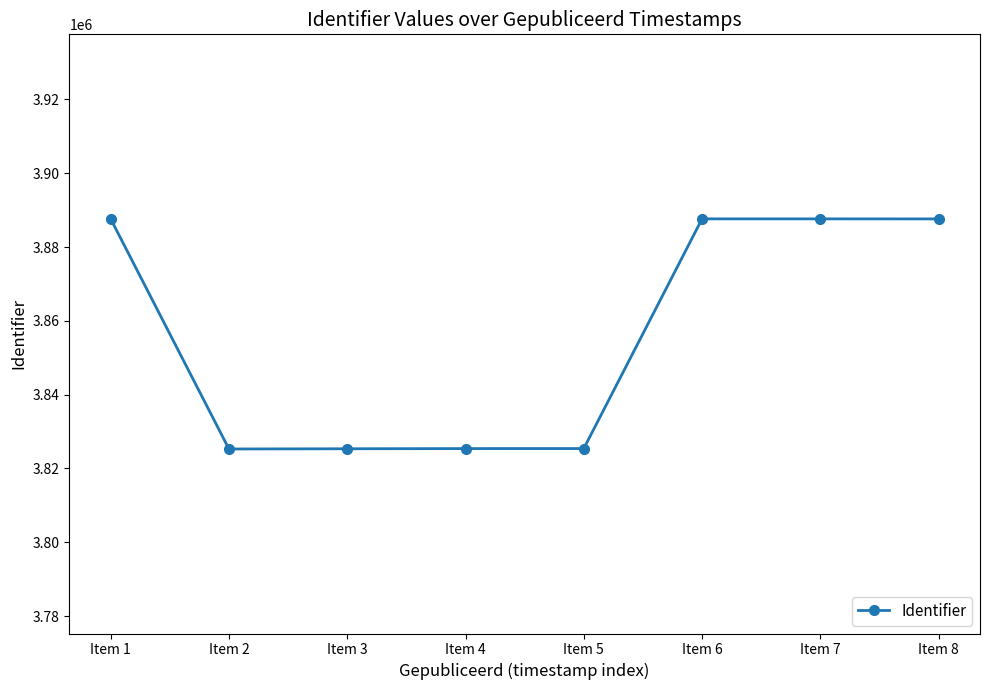

Which has a higher value, Item 3 or Item 1?

Item 1